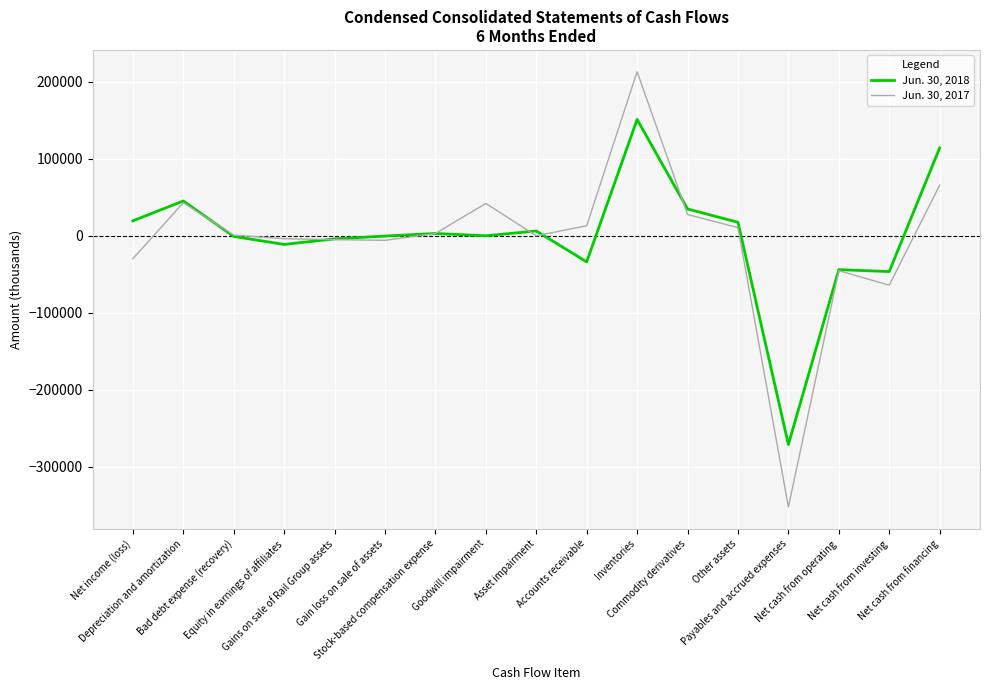

True or false: Jun. 30, 2018 has a value of -342 at Gain loss on sale of assets.

True